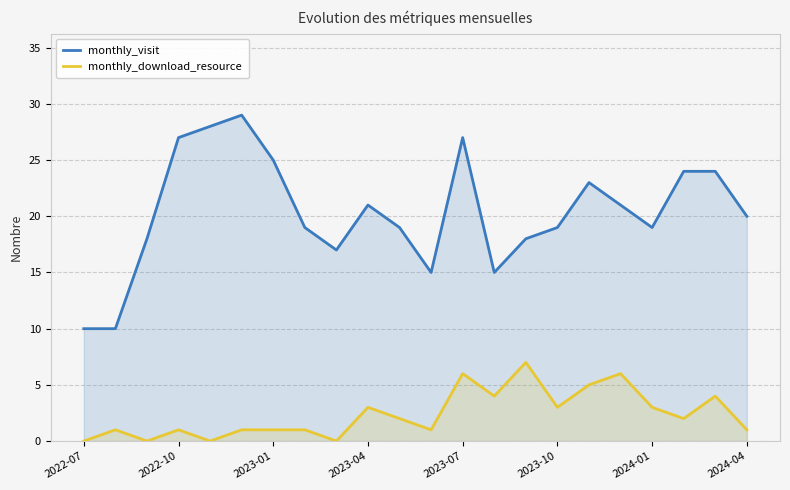

In monthly_visit, how many points are lower than both neighbors (excluding endpoints)?

4